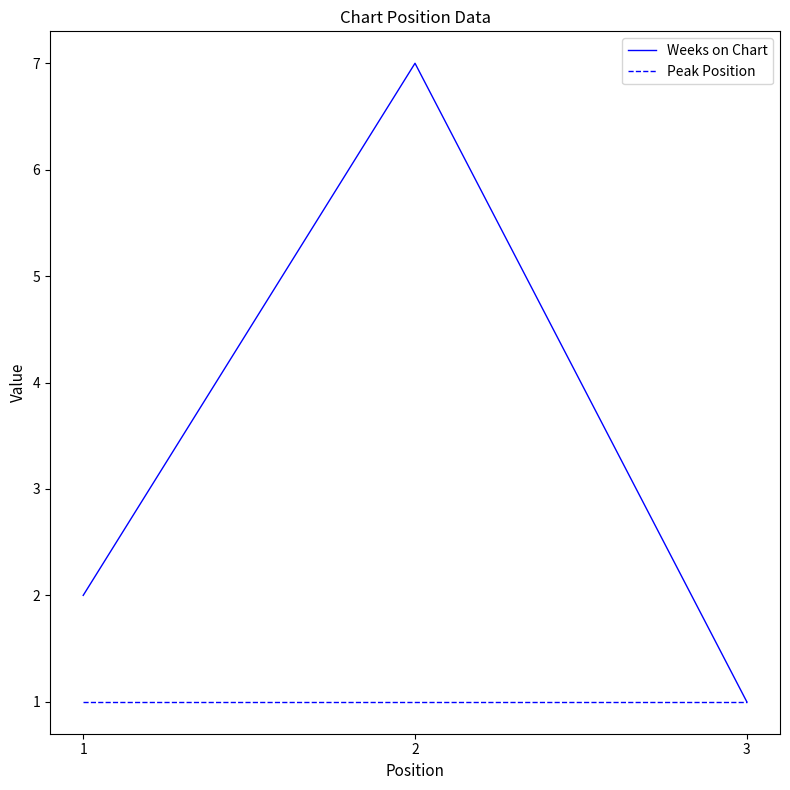

How many values in the Weeks on Chart series are below 2?

1